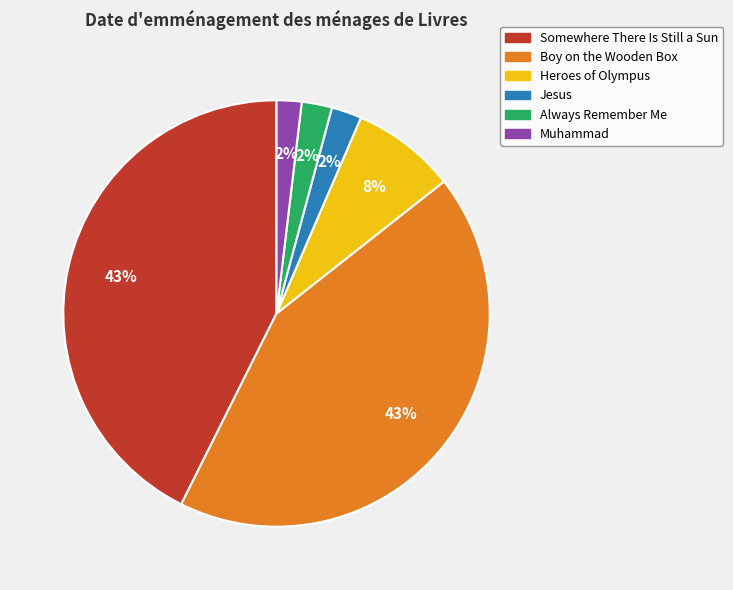

To the nearest percent, what portion does Heroes of Olympus represent?

8%